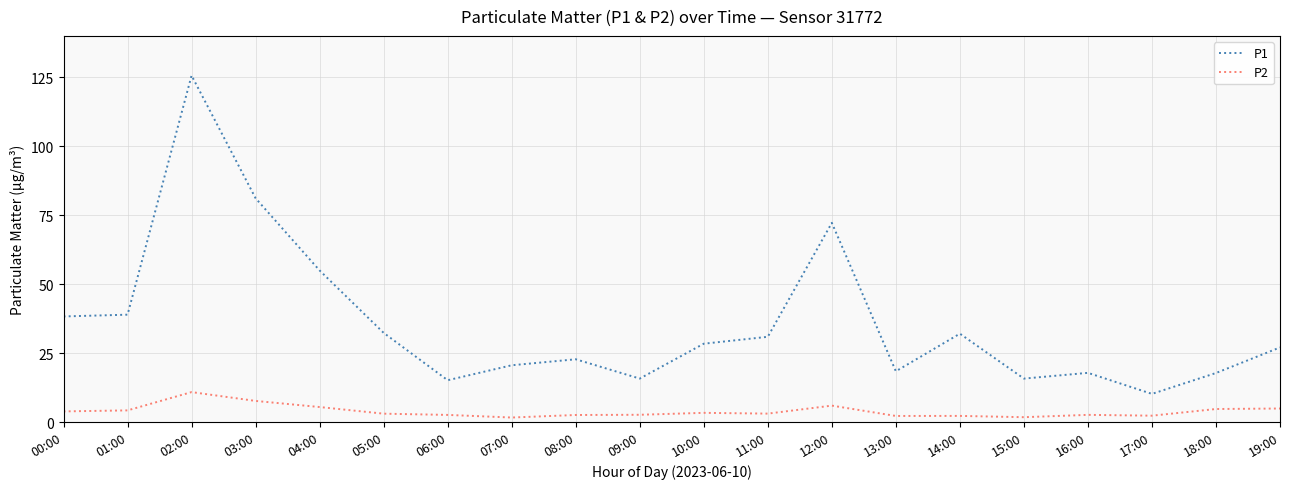

True or false: P1 has a value of 22.8 at 08:00.

True